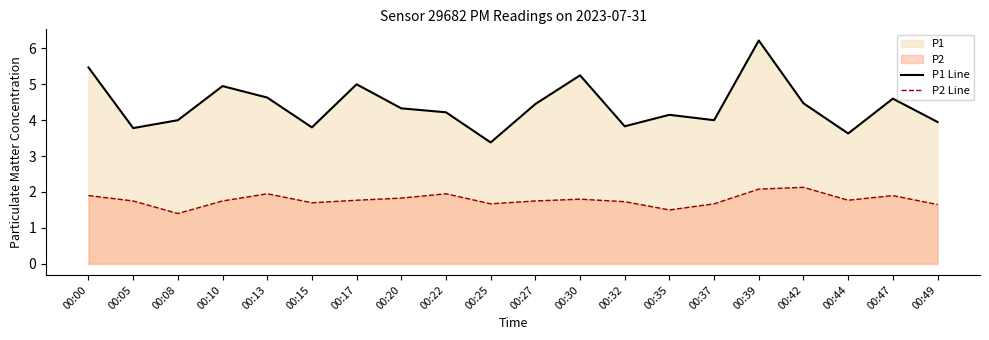

Reading right to left, transcribe all the data shown in this chart.

P1 Line: 4.0	4.6	3.6	4.5	6.2	4.0	4.2	3.8	5.2	4.5	3.4	4.2	4.3	5.0	3.8	4.6	5.0	4.0	3.8	5.5
P2 Line: 1.6	1.9	1.8	2.1	2.1	1.7	1.5	1.7	1.8	1.8	1.7	1.9	1.8	1.8	1.7	1.9	1.8	1.4	1.8	1.9